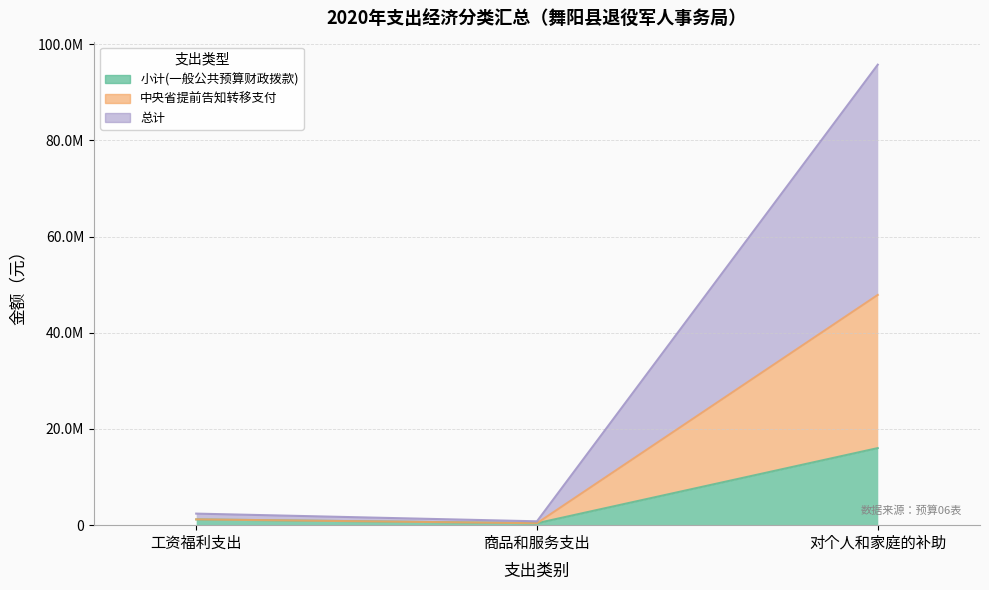

What is the difference between the 总计 values at 商品和服务支出 and 工资福利支出?

1600100